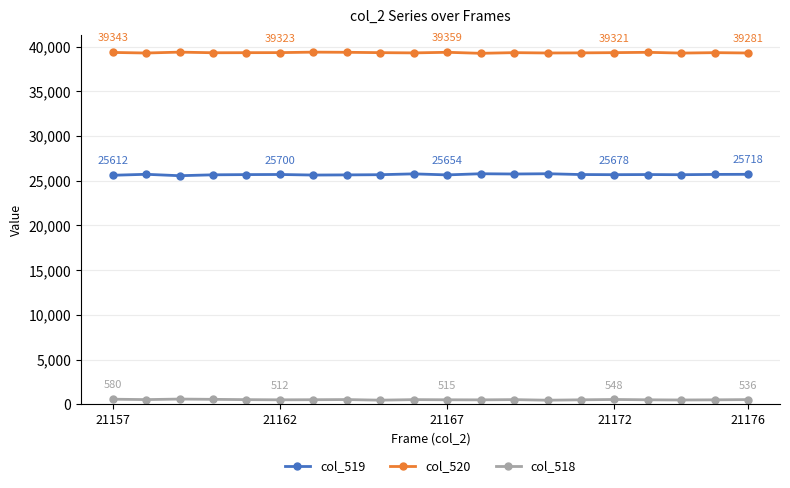

What is the greatest value displayed?

39377